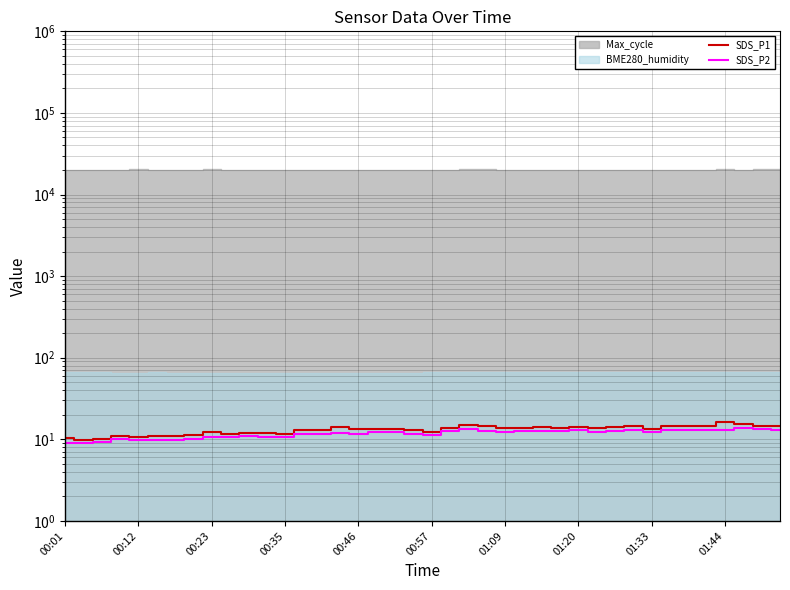

True or false: SDS_P2 has a value of 17.5 at 01:20.

False